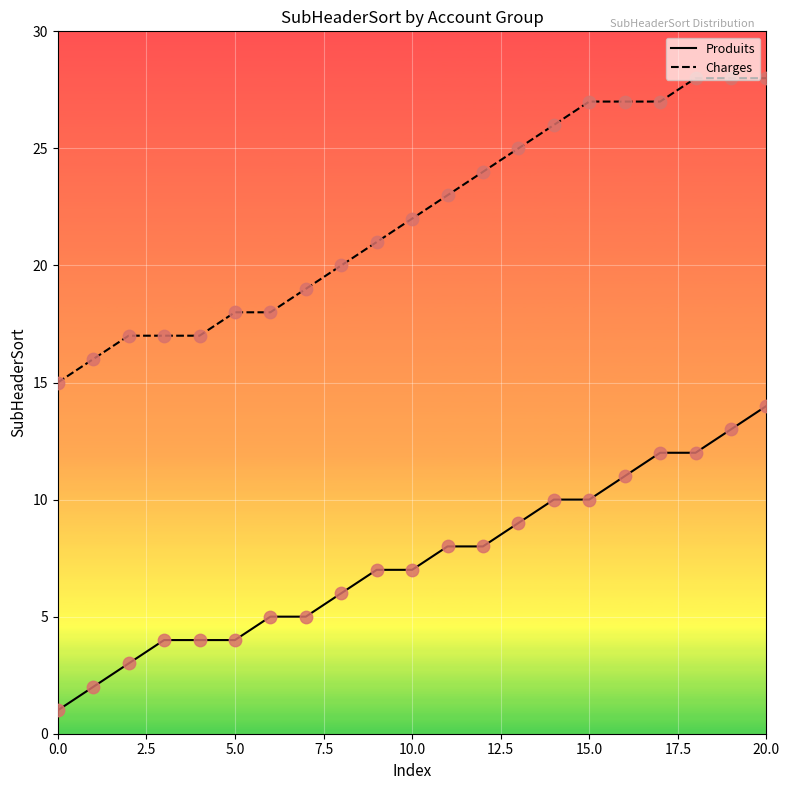

What is the total value across all series at 19?

41